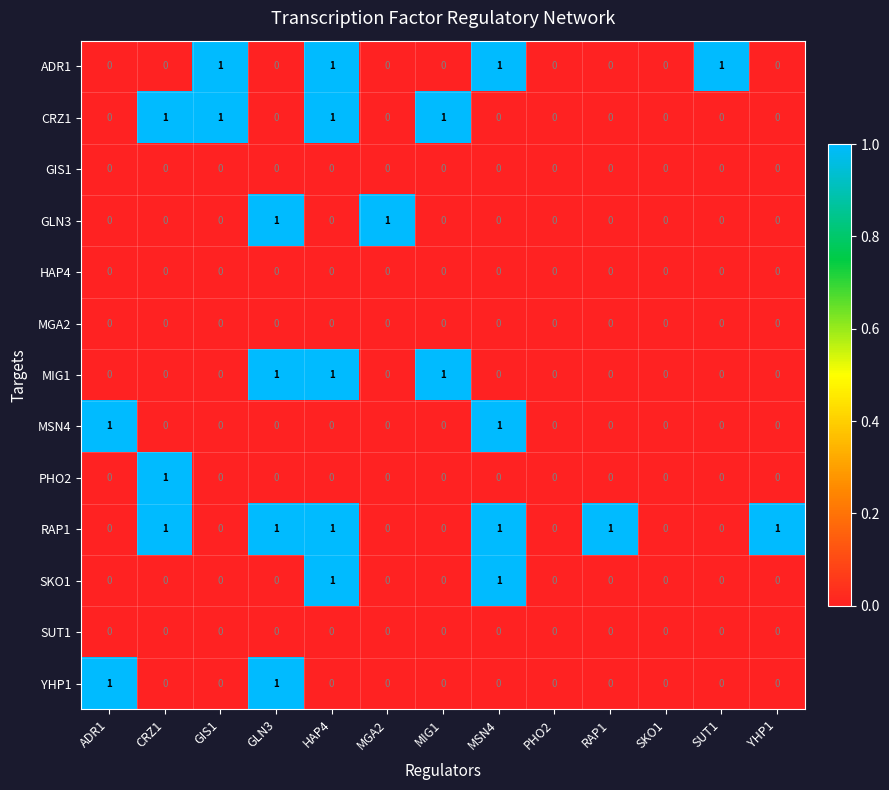

What is the difference between the highest and lowest values at HAP4?

1